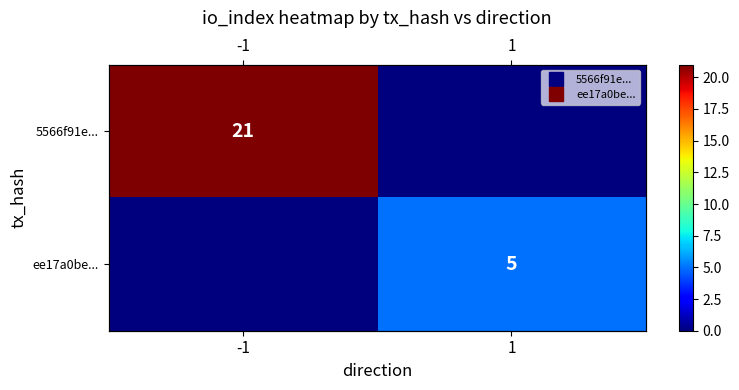

Is it true that 5566f91e... equals 10 at 1?

False